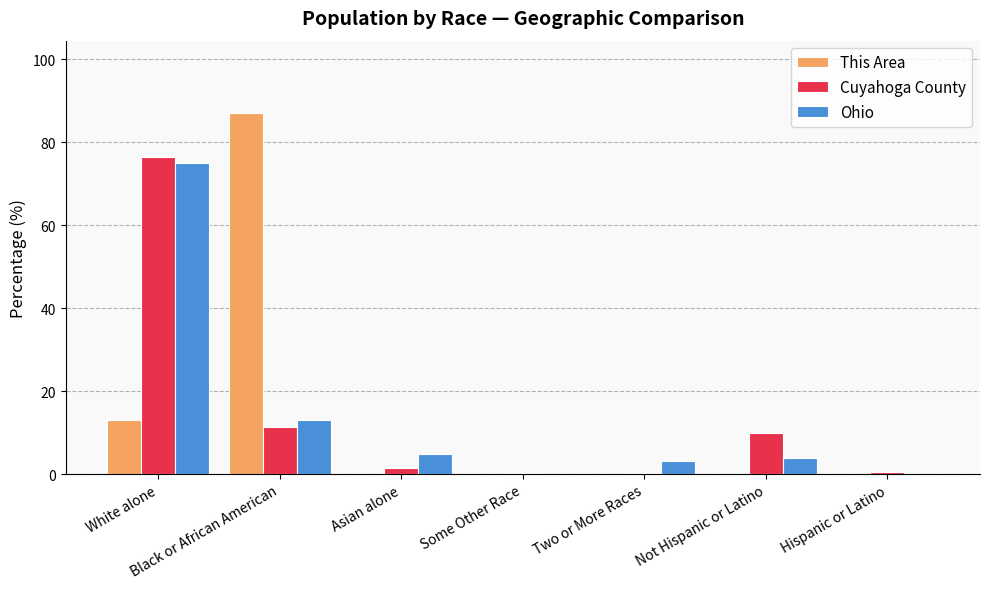

How many series are shown in this chart?

3